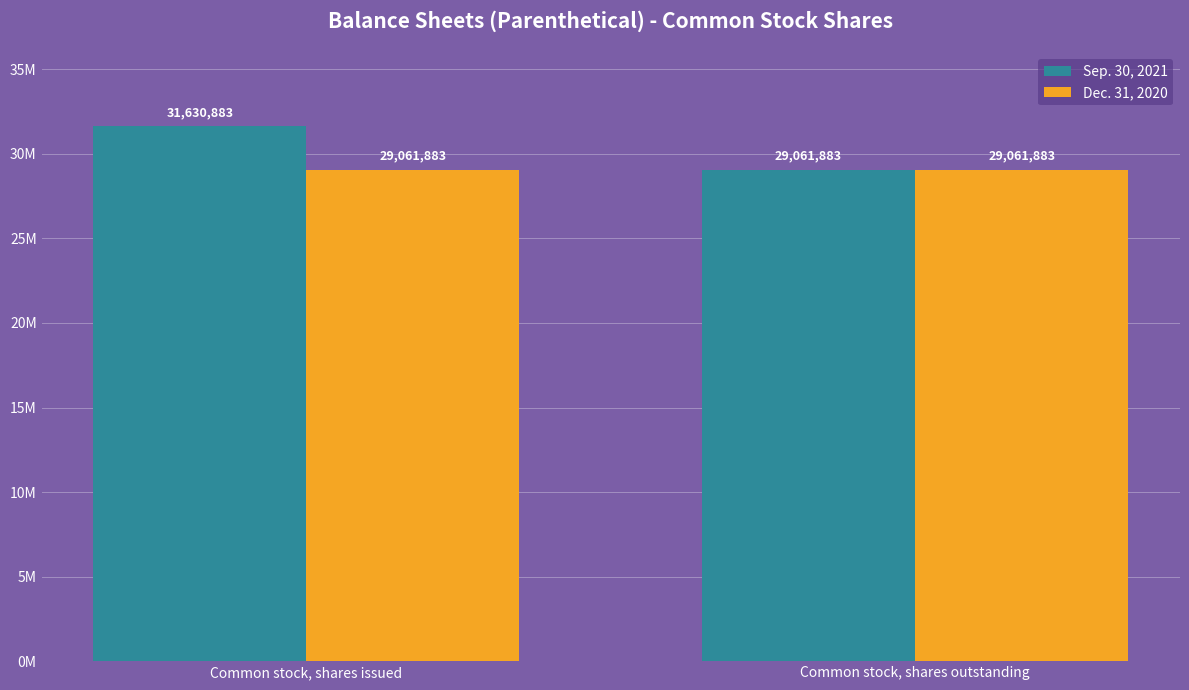

Are the bars grouped side by side (vs. stacked)?

Yes